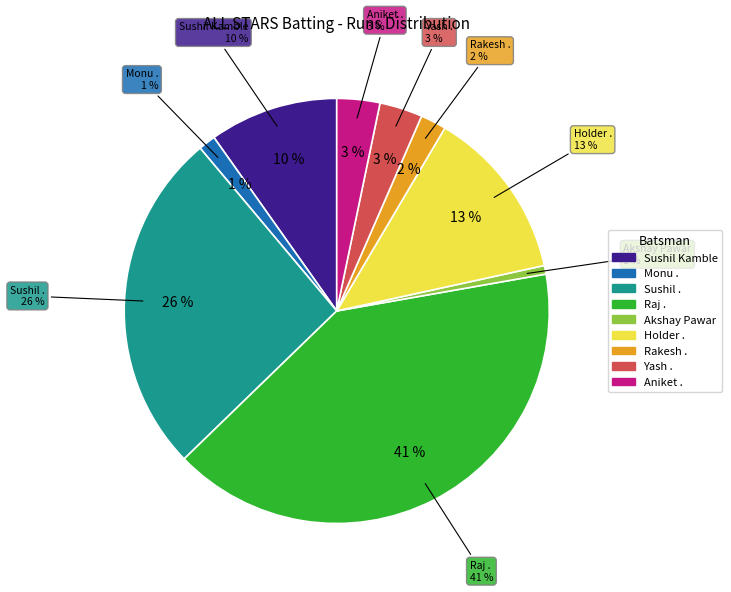

Is it true that Akshay Pawar is 1% of the pie?

True